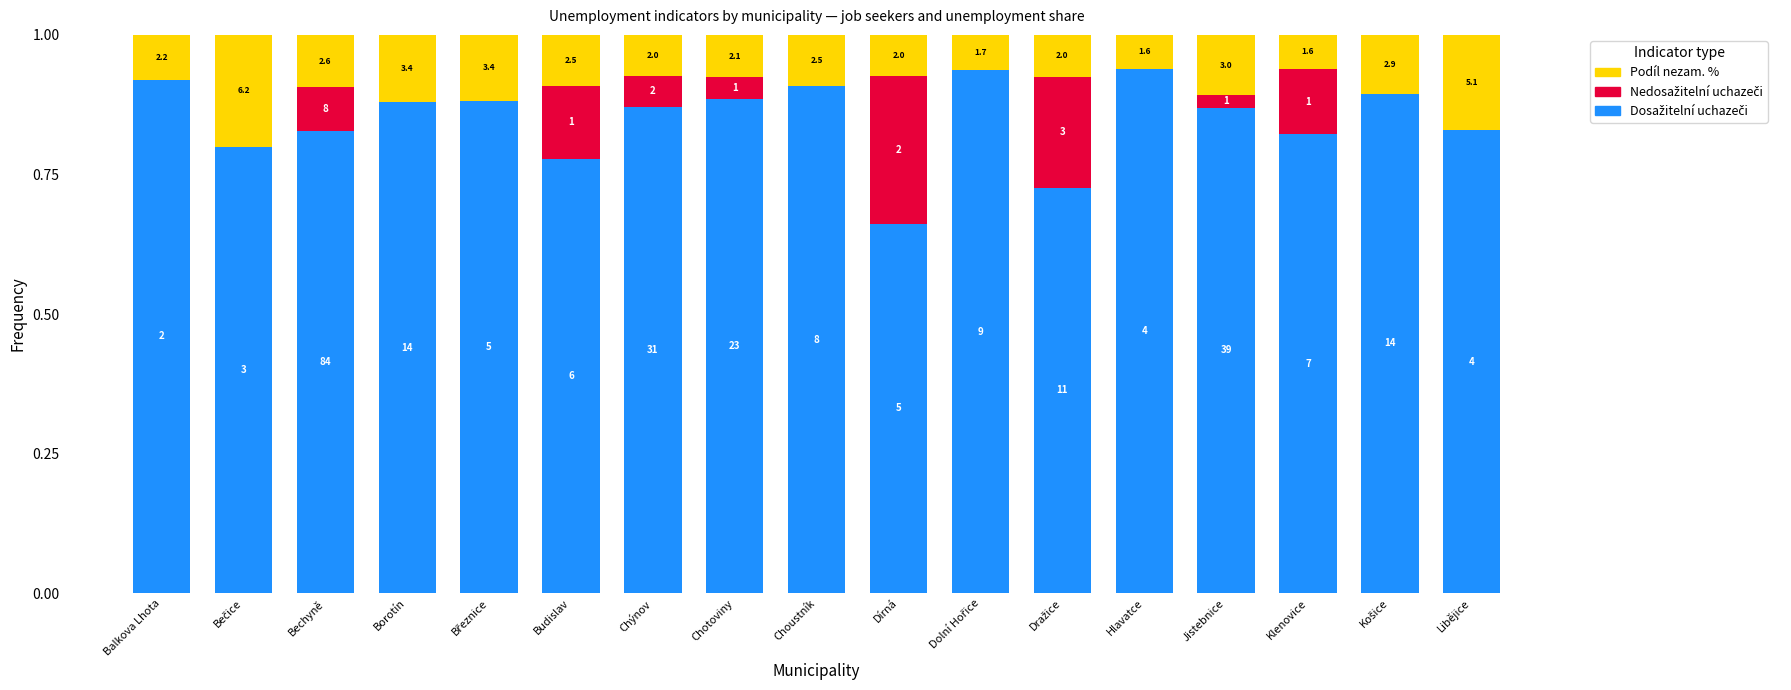

Which series has the largest total across all categories?

Dosažitelní uchazeči